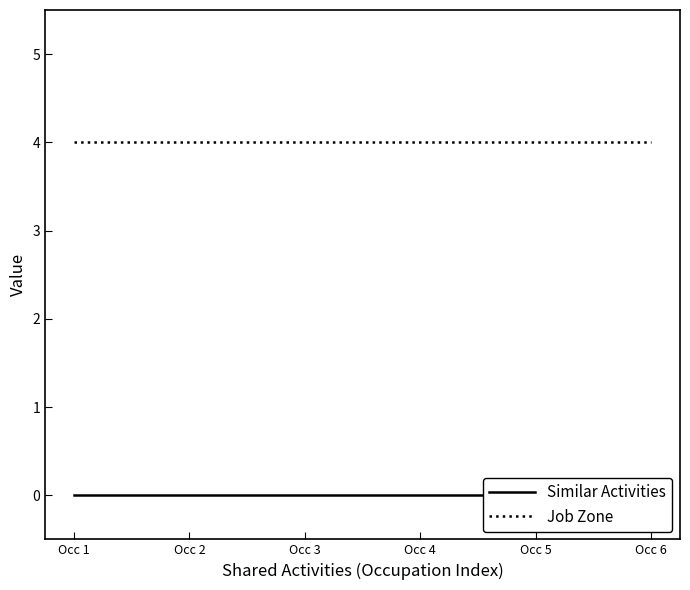

Does the chart have visible grid lines?

No